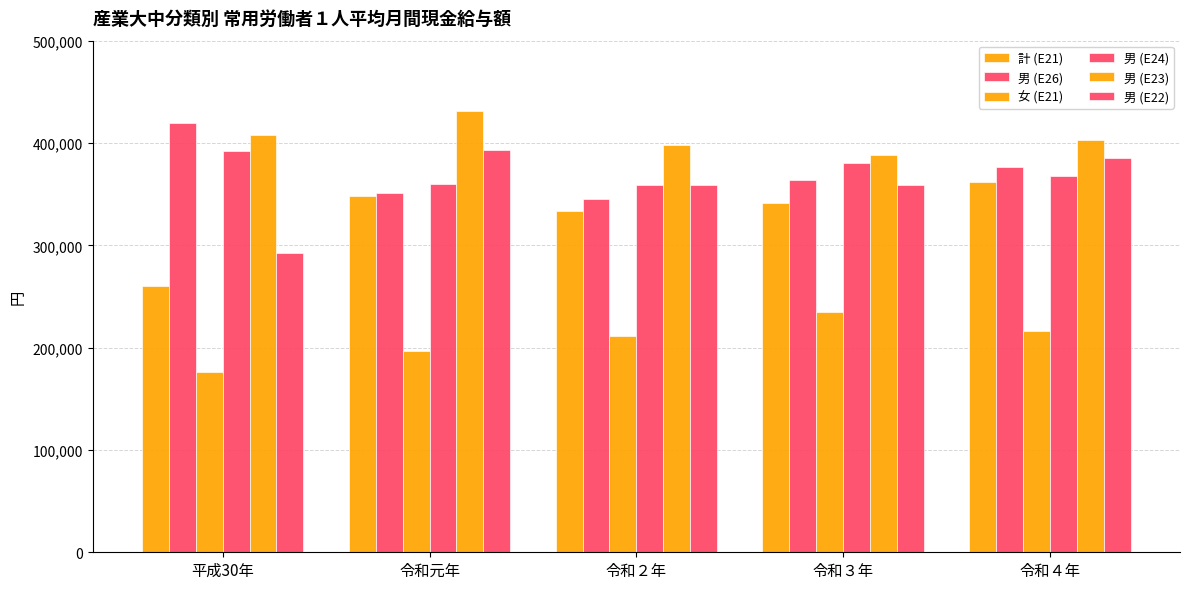

Does the chart contain any negative values?

No